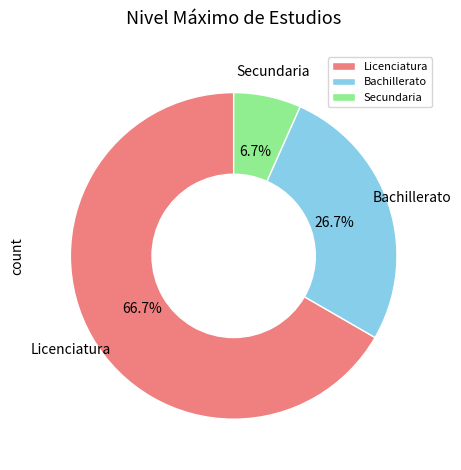

Rank the categories by value from highest to lowest.

Licenciatura, Bachillerato, Secundaria